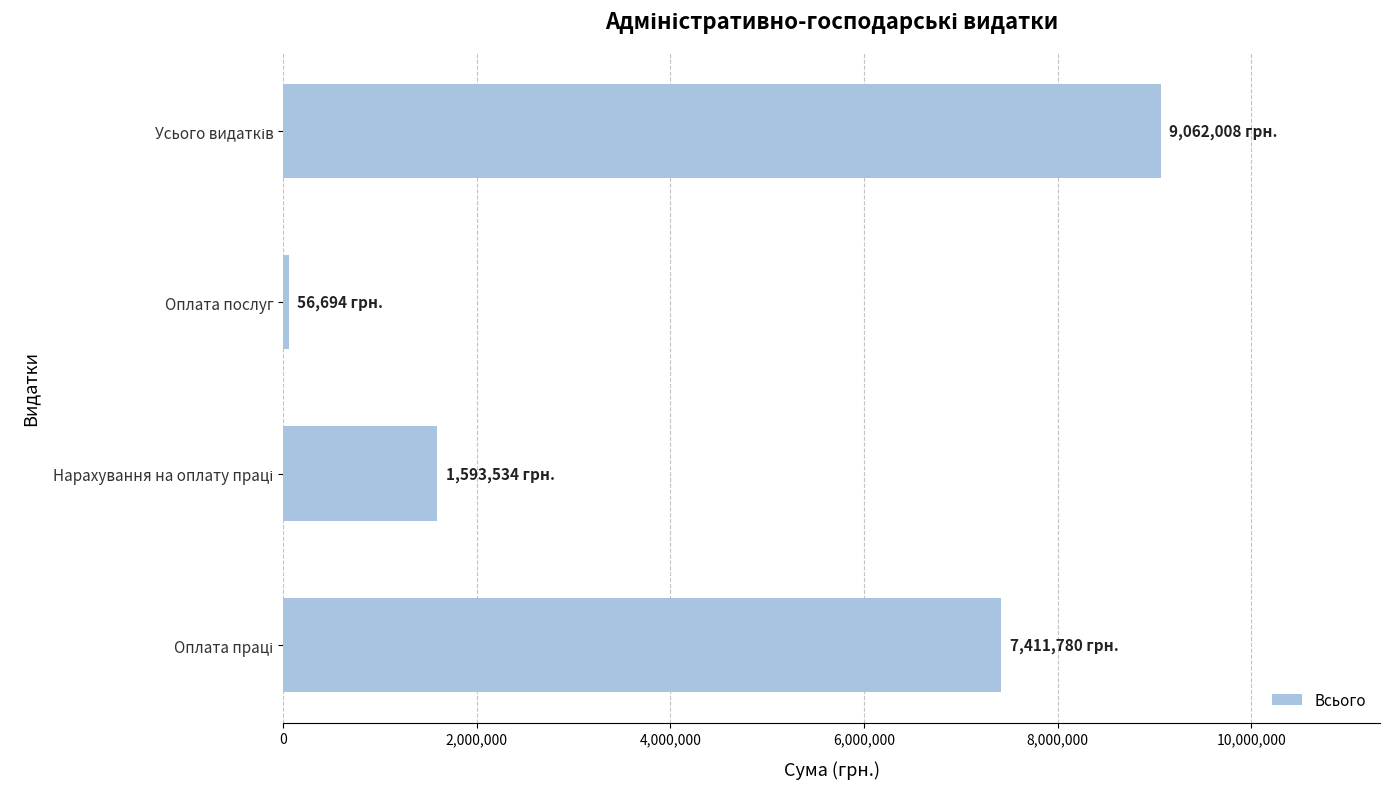

What is the difference between the maximum and minimum values?

9005314